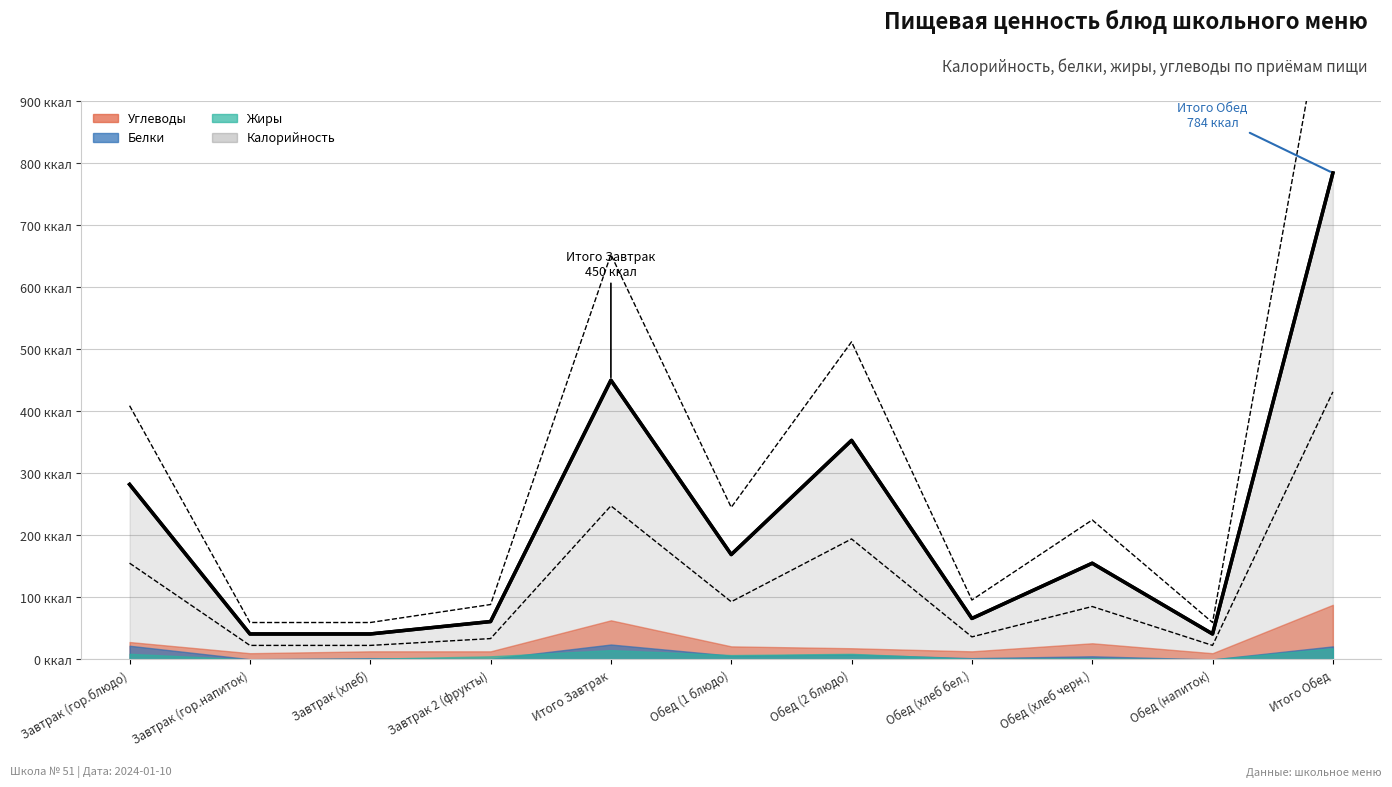

What position from the right is Завтрак (гор.напиток)?

10